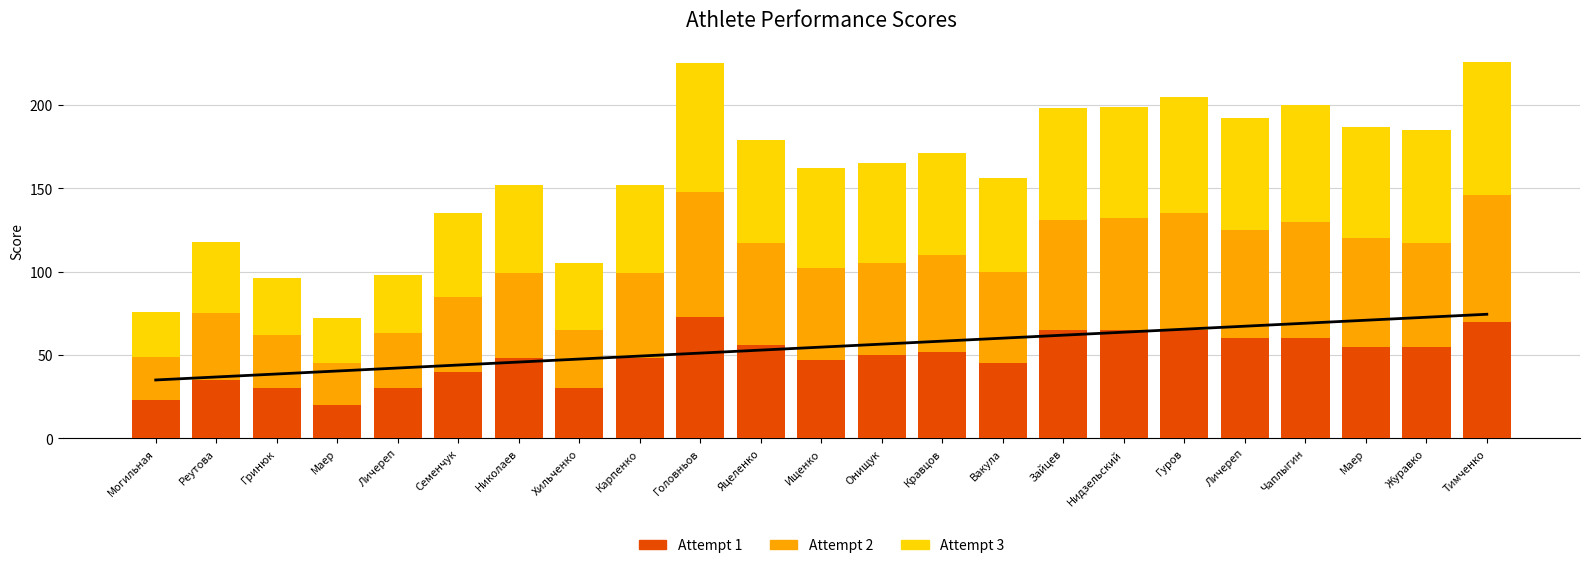

Which category has the highest value in the col_10 (attempt3) series?

Тимченко